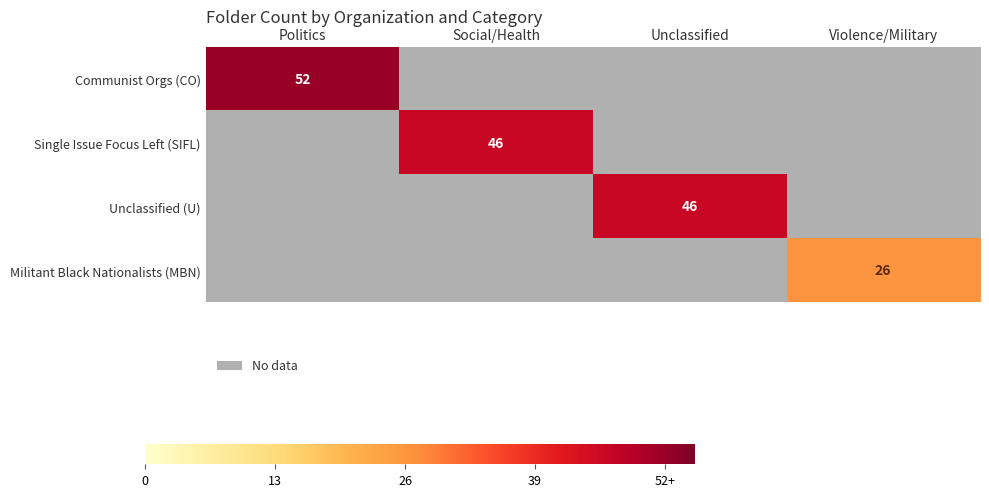

List the series in order of their peak value, highest first.

Communist Orgs (CO), Single Issue Focus Left (SIFL), Unclassified (U), Militant Black Nationalists (MBN)